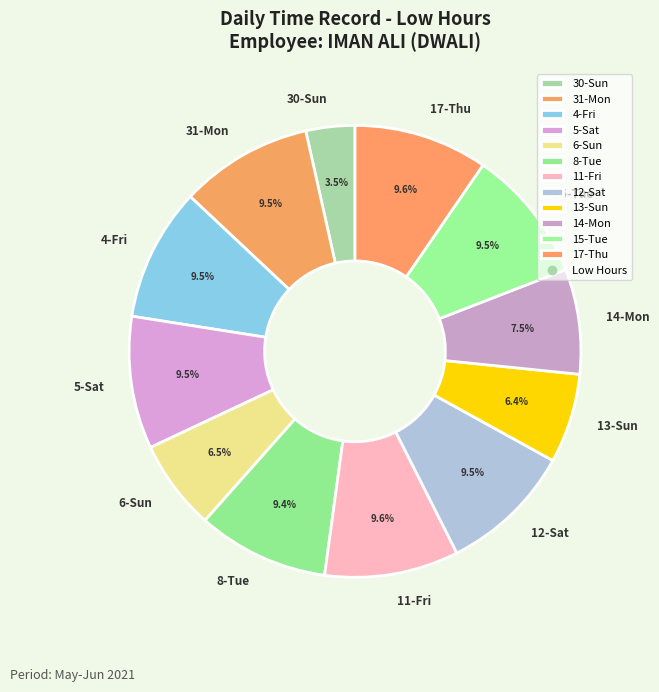

Is there a majority slice in this chart?

No